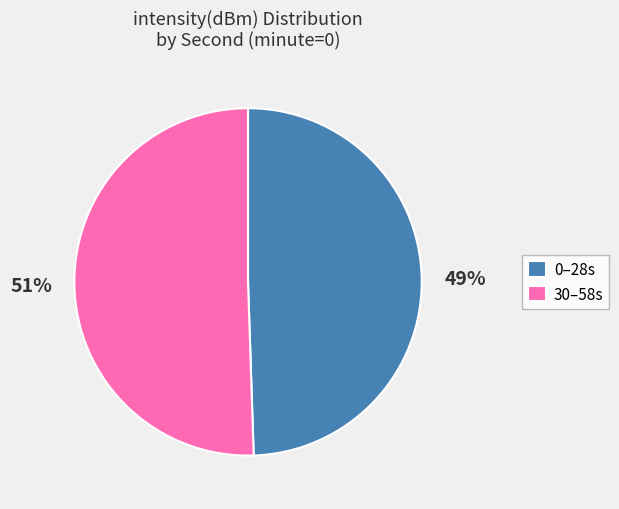

Which slice represents more than half of the pie?

30–58s